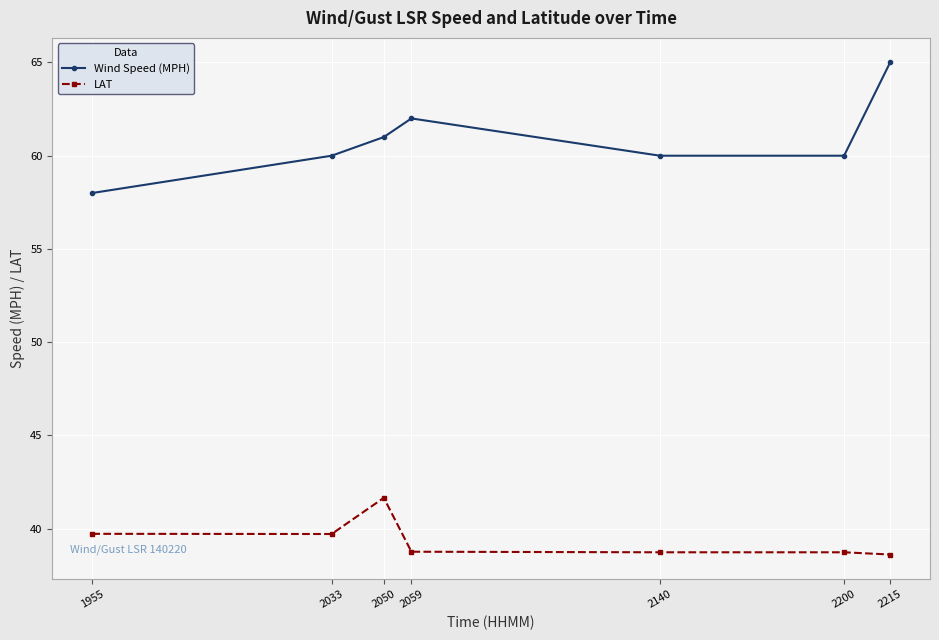

Which series has the widest spread of values?

Wind Speed (MPH)